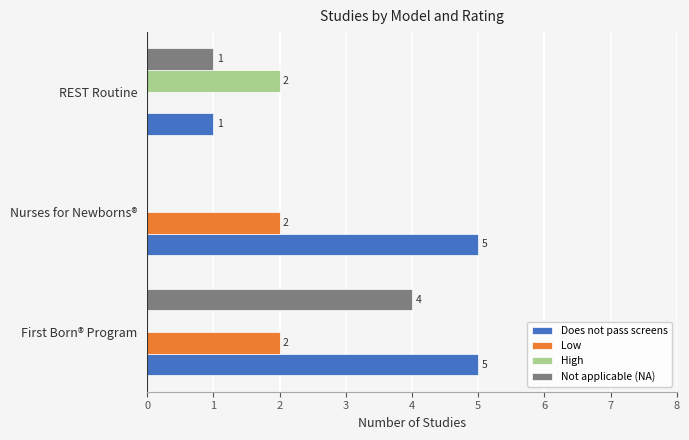

Where is Not applicable (NA) nearest to the value 2?

REST Routine